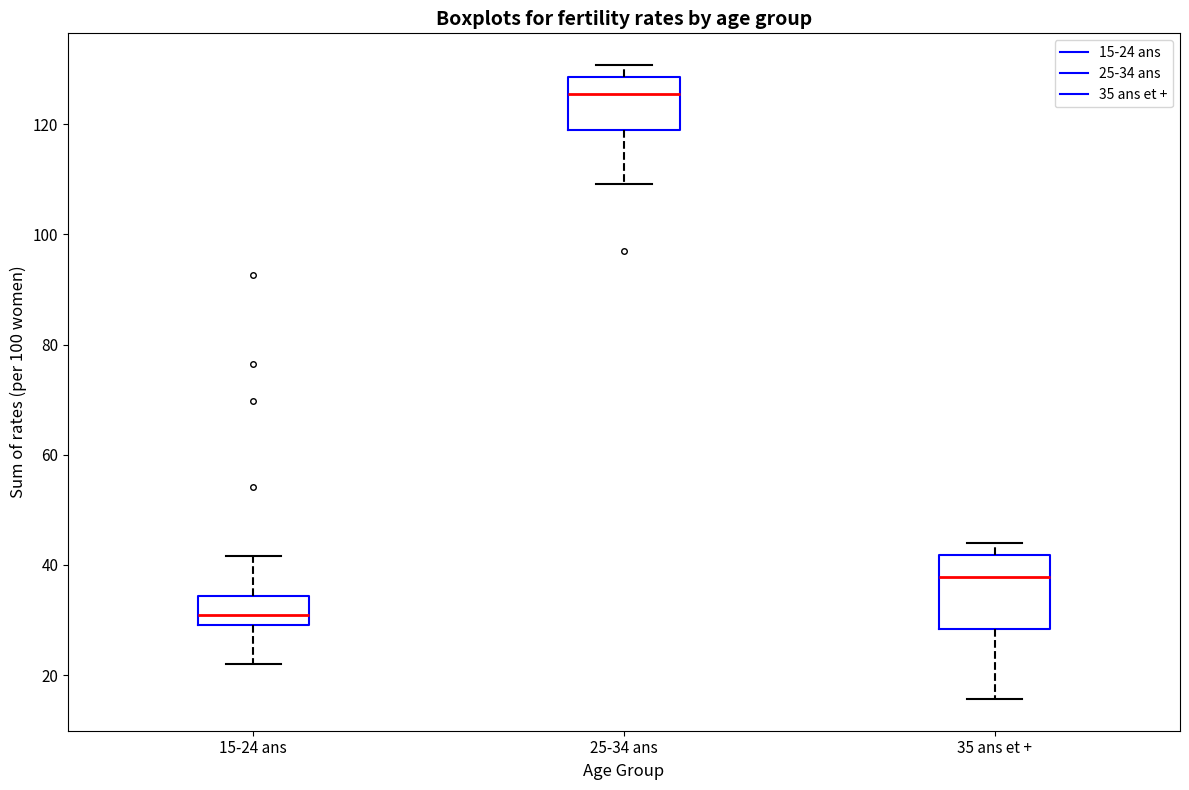

Comparing the boxes themselves (not the whiskers), which one is the tallest?

35 ans et +